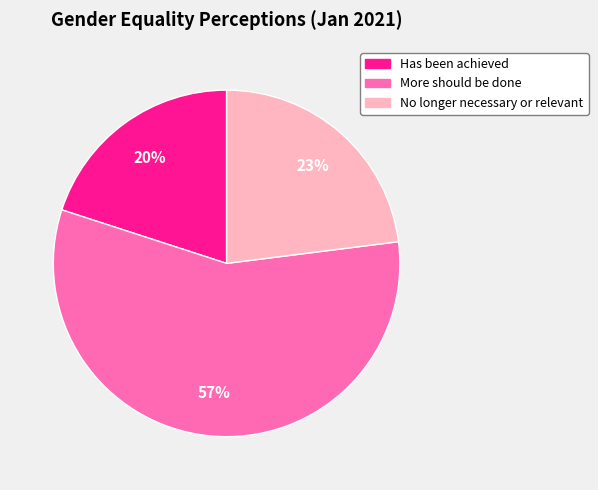

What is the largest slice in the pie chart?

More should be done